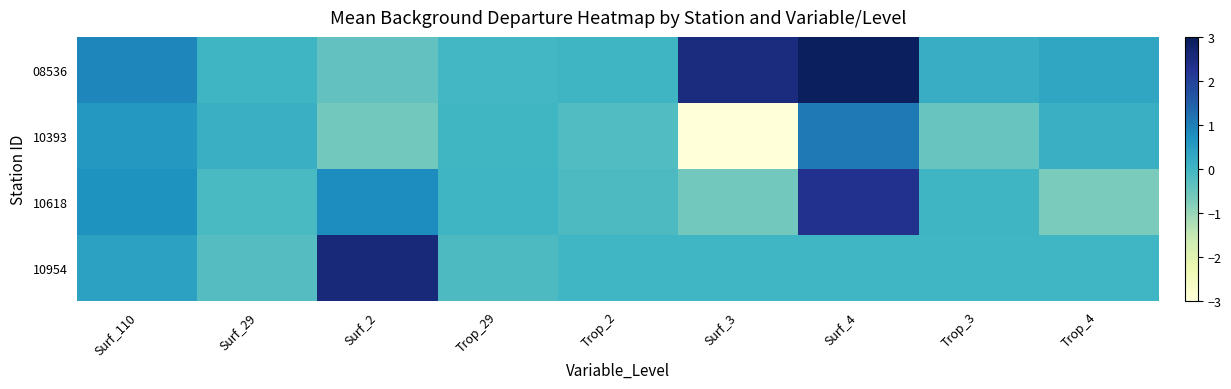

What is the maximum value shown in the chart?

2.9